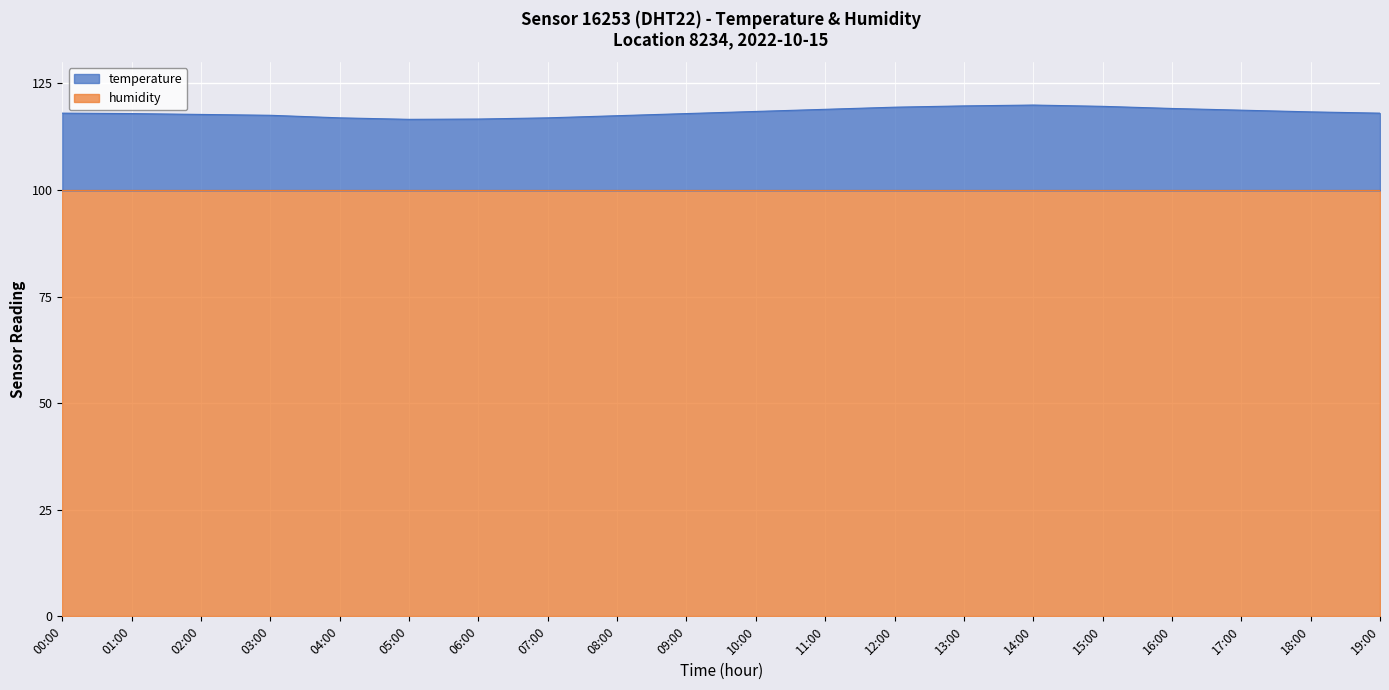

The value at 18:00 is 118.3. True or false?

True